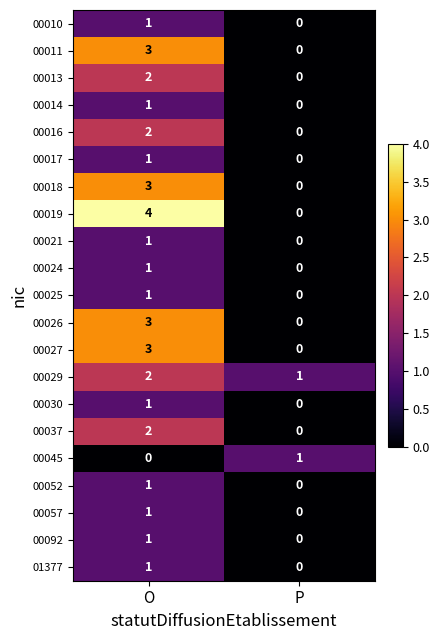

List the labels in order of 00037 value, largest first.

O, P